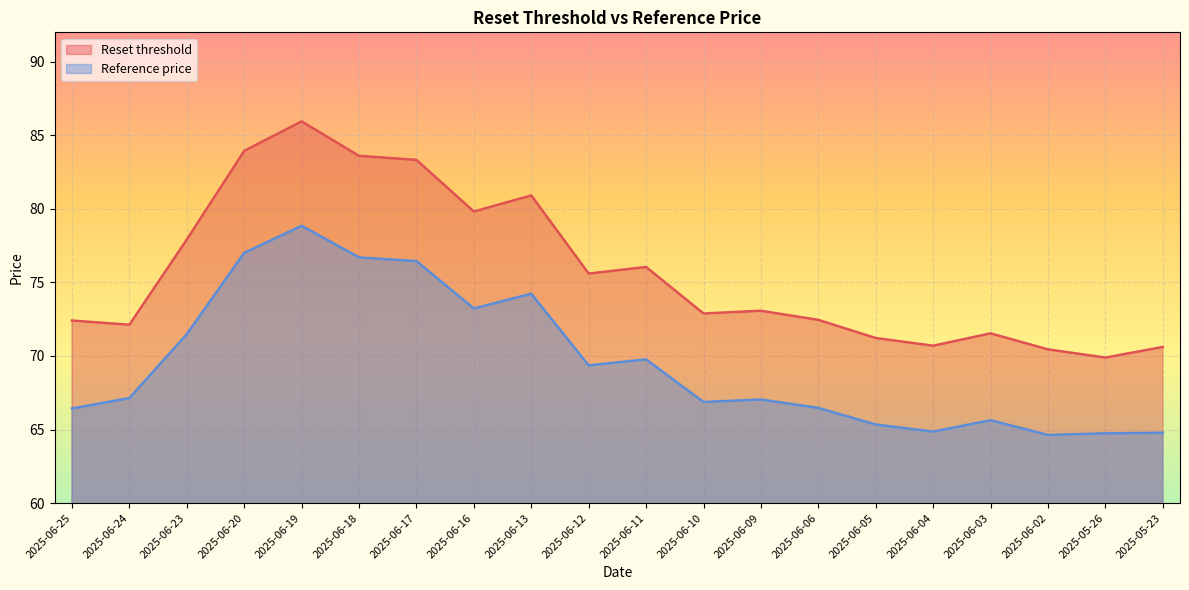

What position from the left is 2025-05-23?

20